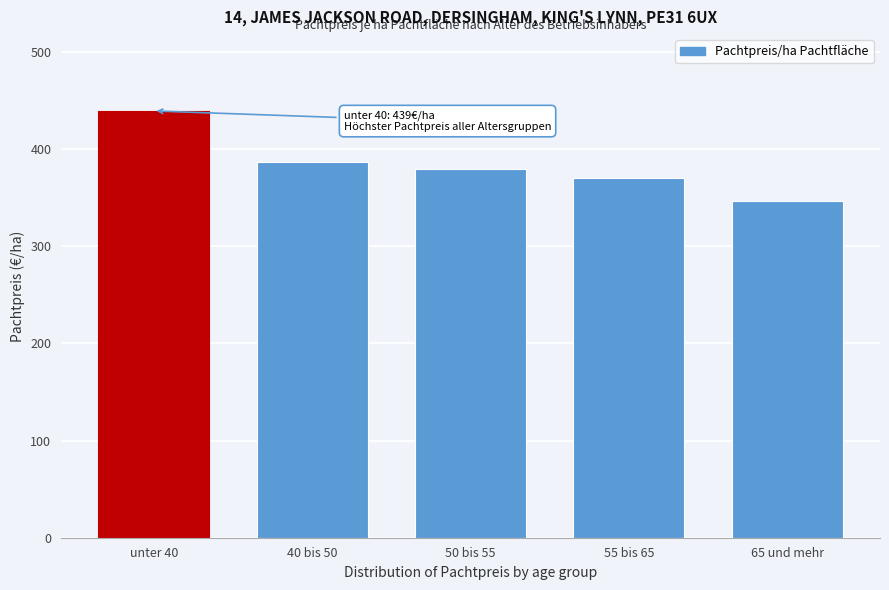

Reading left to right, what are all the values shown in this chart?

439	386	379	370	346